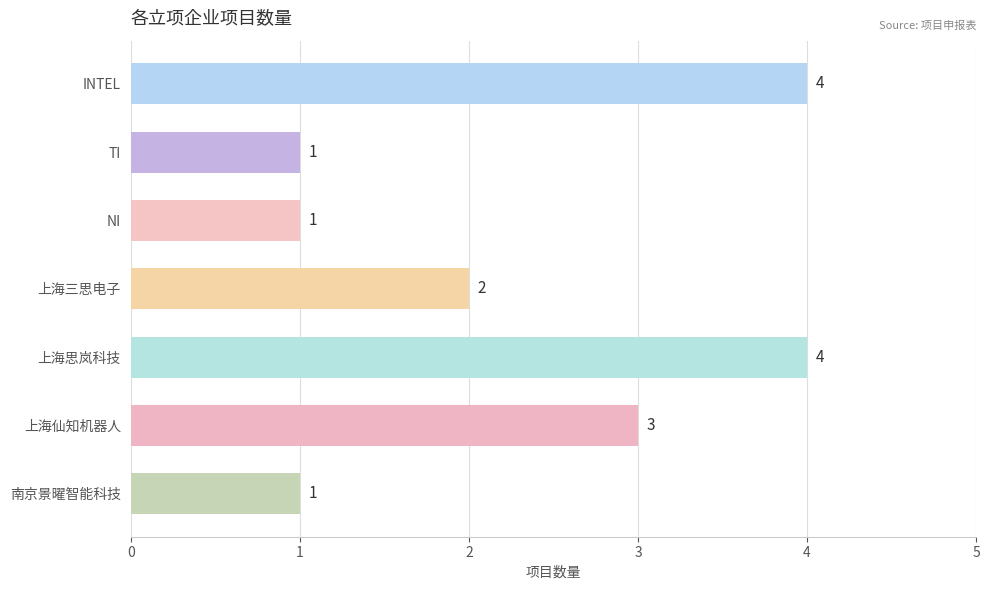

Reading top to bottom, extract all data points from this chart.

INTEL=4	TI=1	NI=1	上海三思电子=2	上海思岚科技=4	上海仙知机器人=3	南京景曜智能科技=1